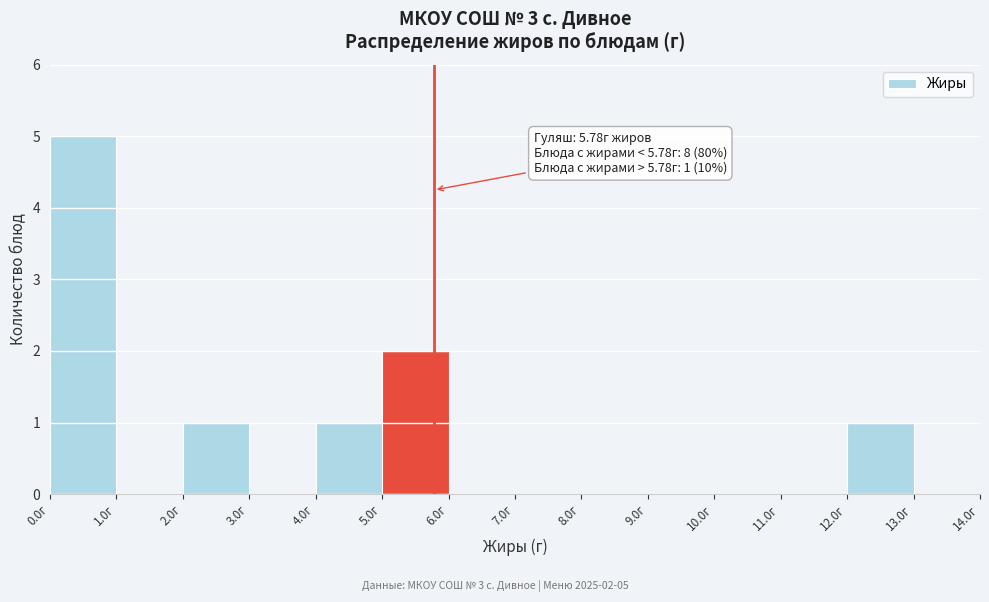

Over which range of the x-axis is the bar tallest?

0 to 1